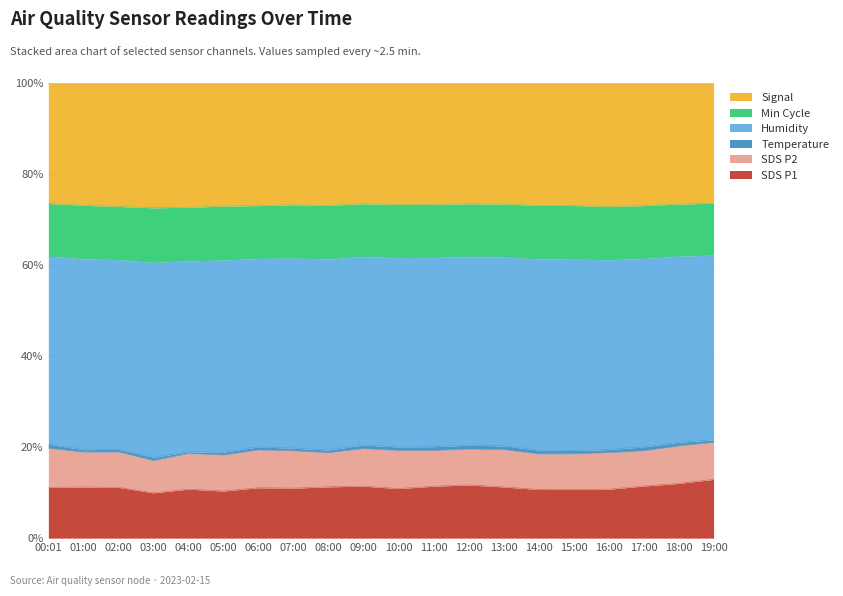

At how many categories does at least one series exceed 0?

20